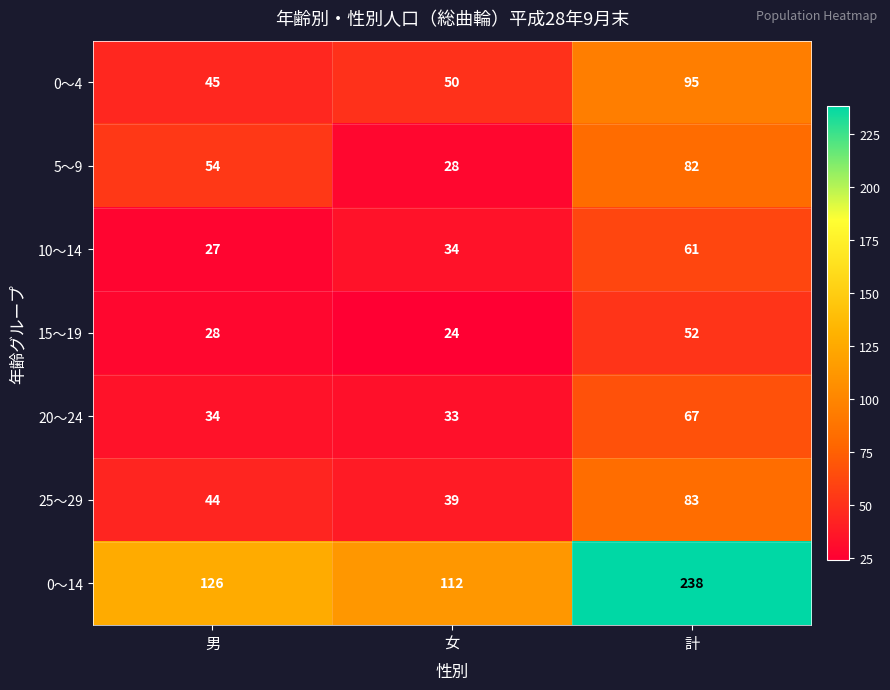

What is the maximum value shown in the chart?

238